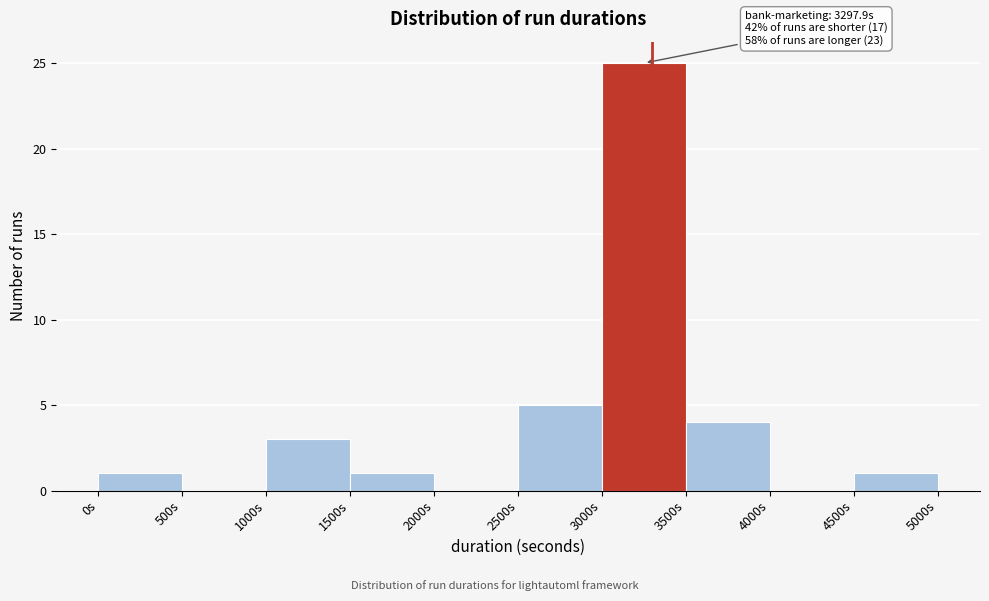

Which range on the x-axis has the tallest bar?

3000 to 3500